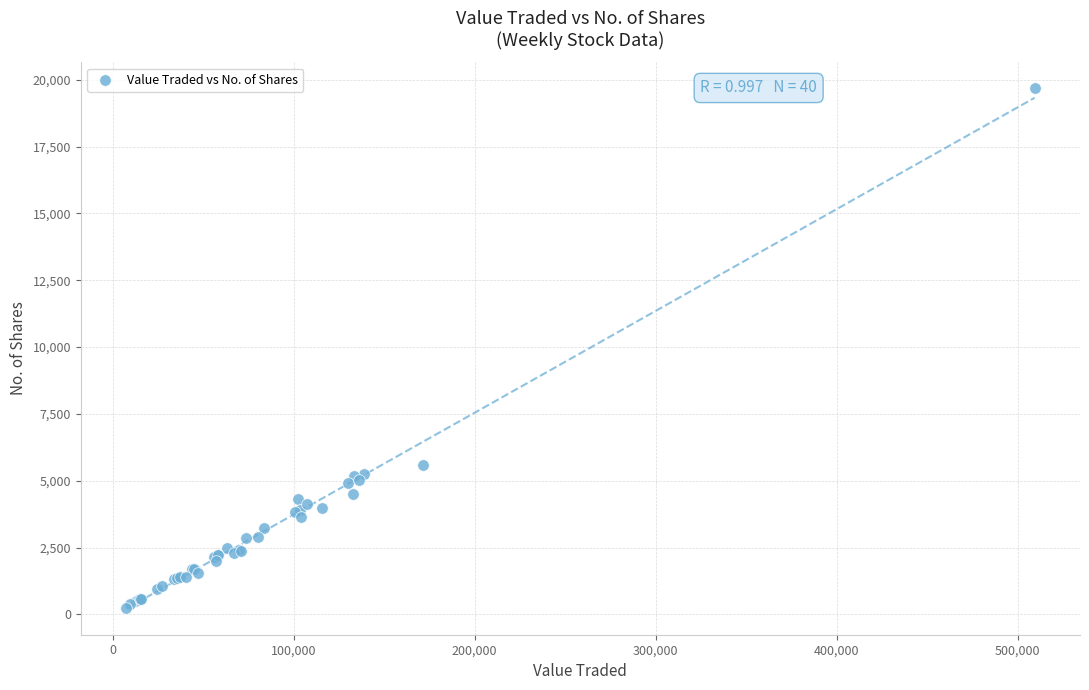

What Y value in the scatter plot is closest to 9963?

5596